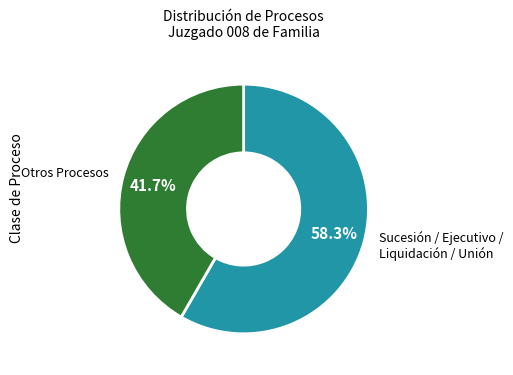

Which category has the biggest portion of the pie?

Sucesión / Ejecutivo / Liquidación / Unión